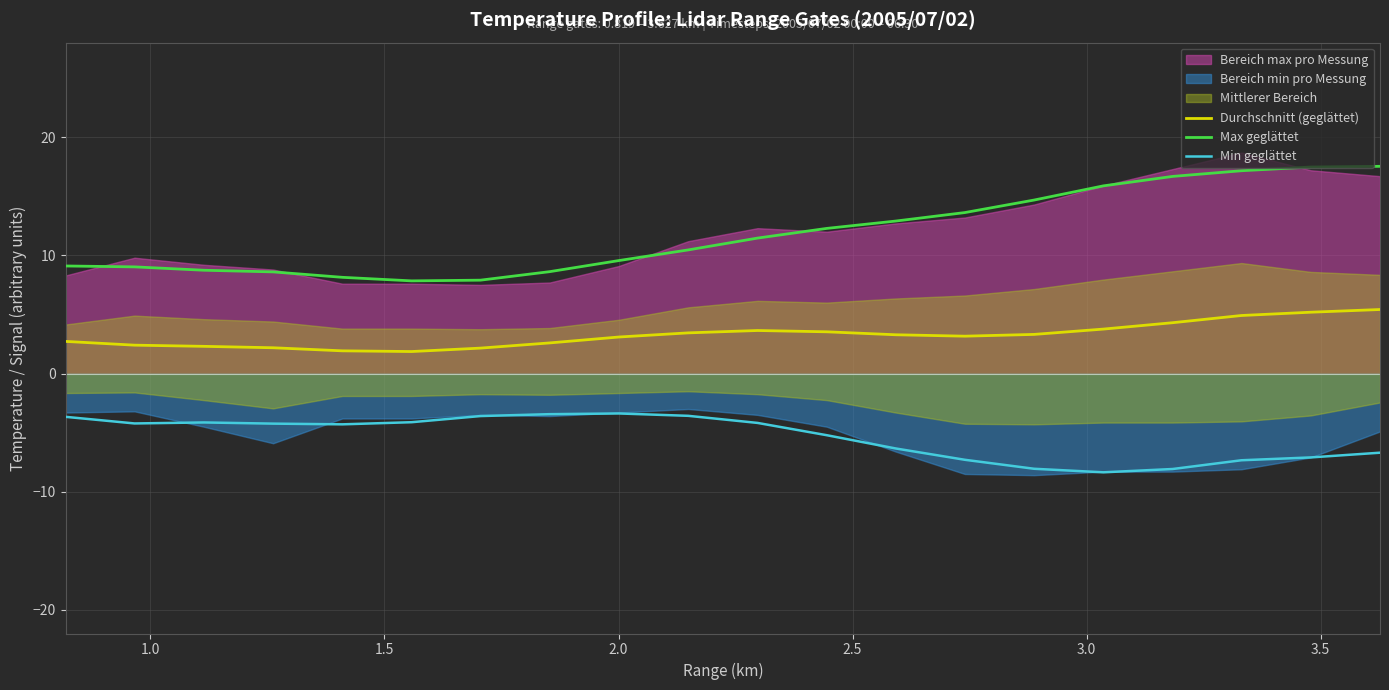

True or false: Max geglättet and Durchschnitt (geglättet) intersect in this chart.

False